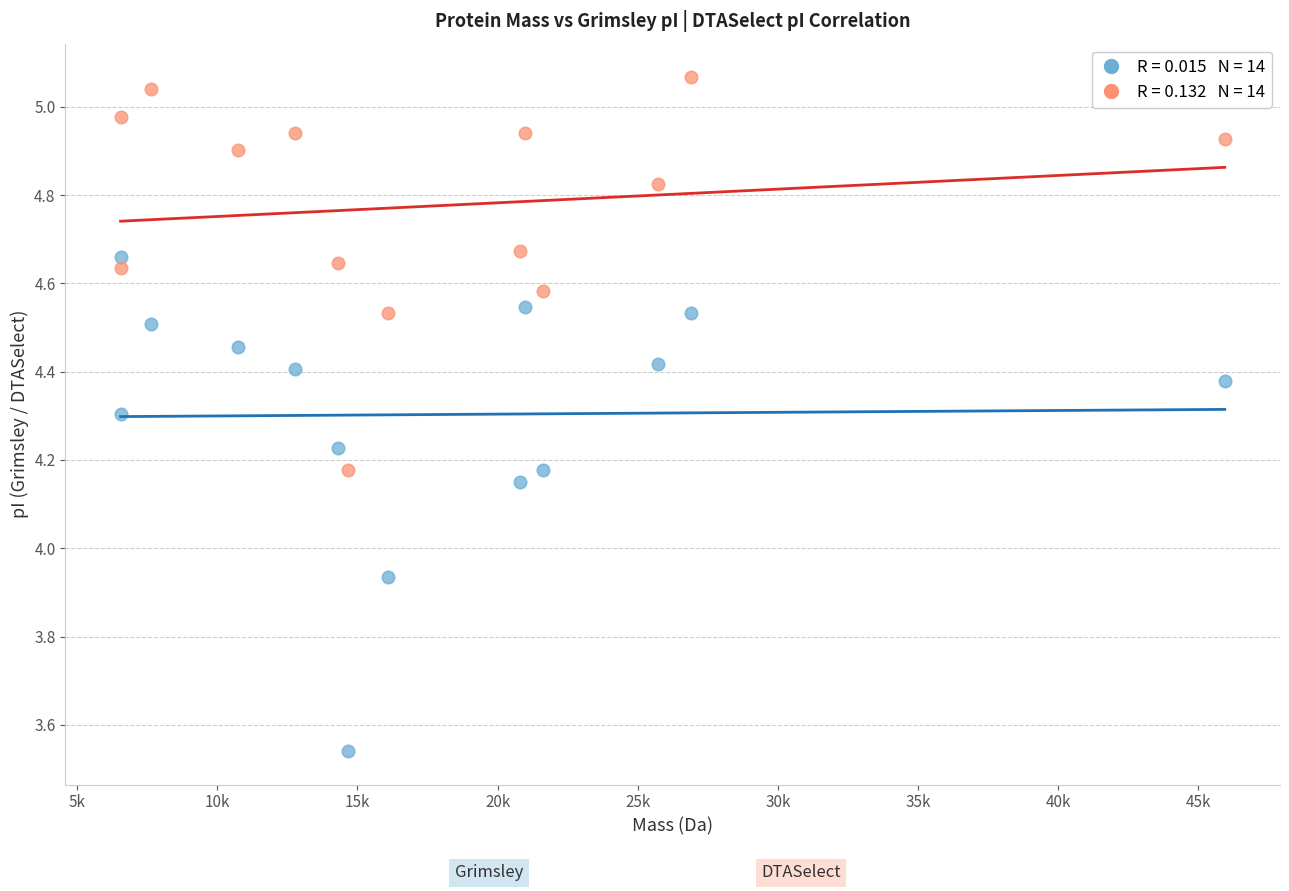

Across all data points, what is the range of X values (max minus min)?

39389.5